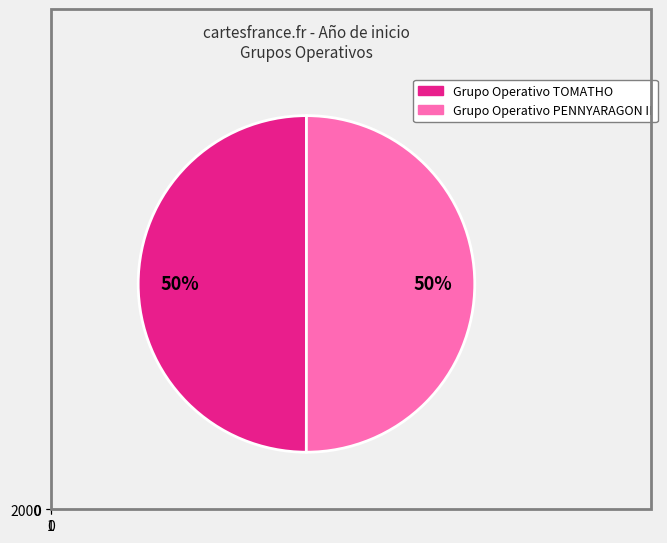

The Grupo Operativo TOMATHO slice represents 59% of the pie. True or false?

False